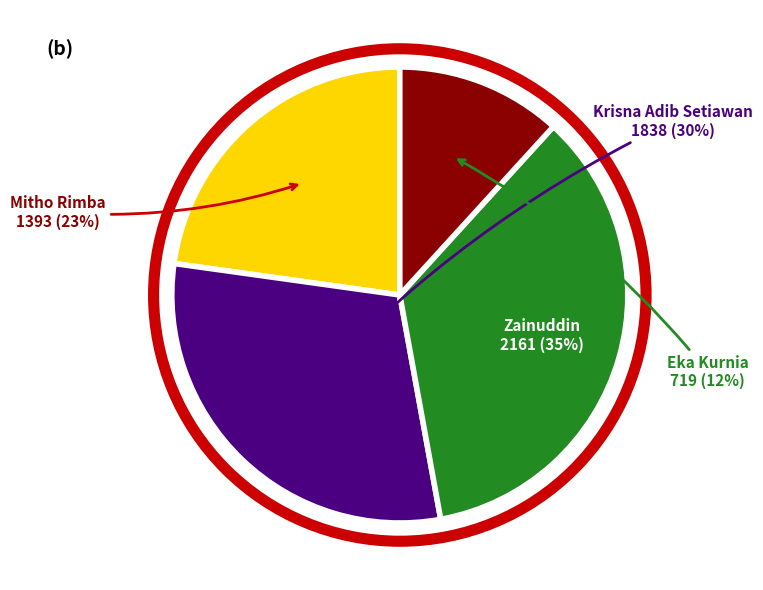

How many segments does this pie chart have?

4